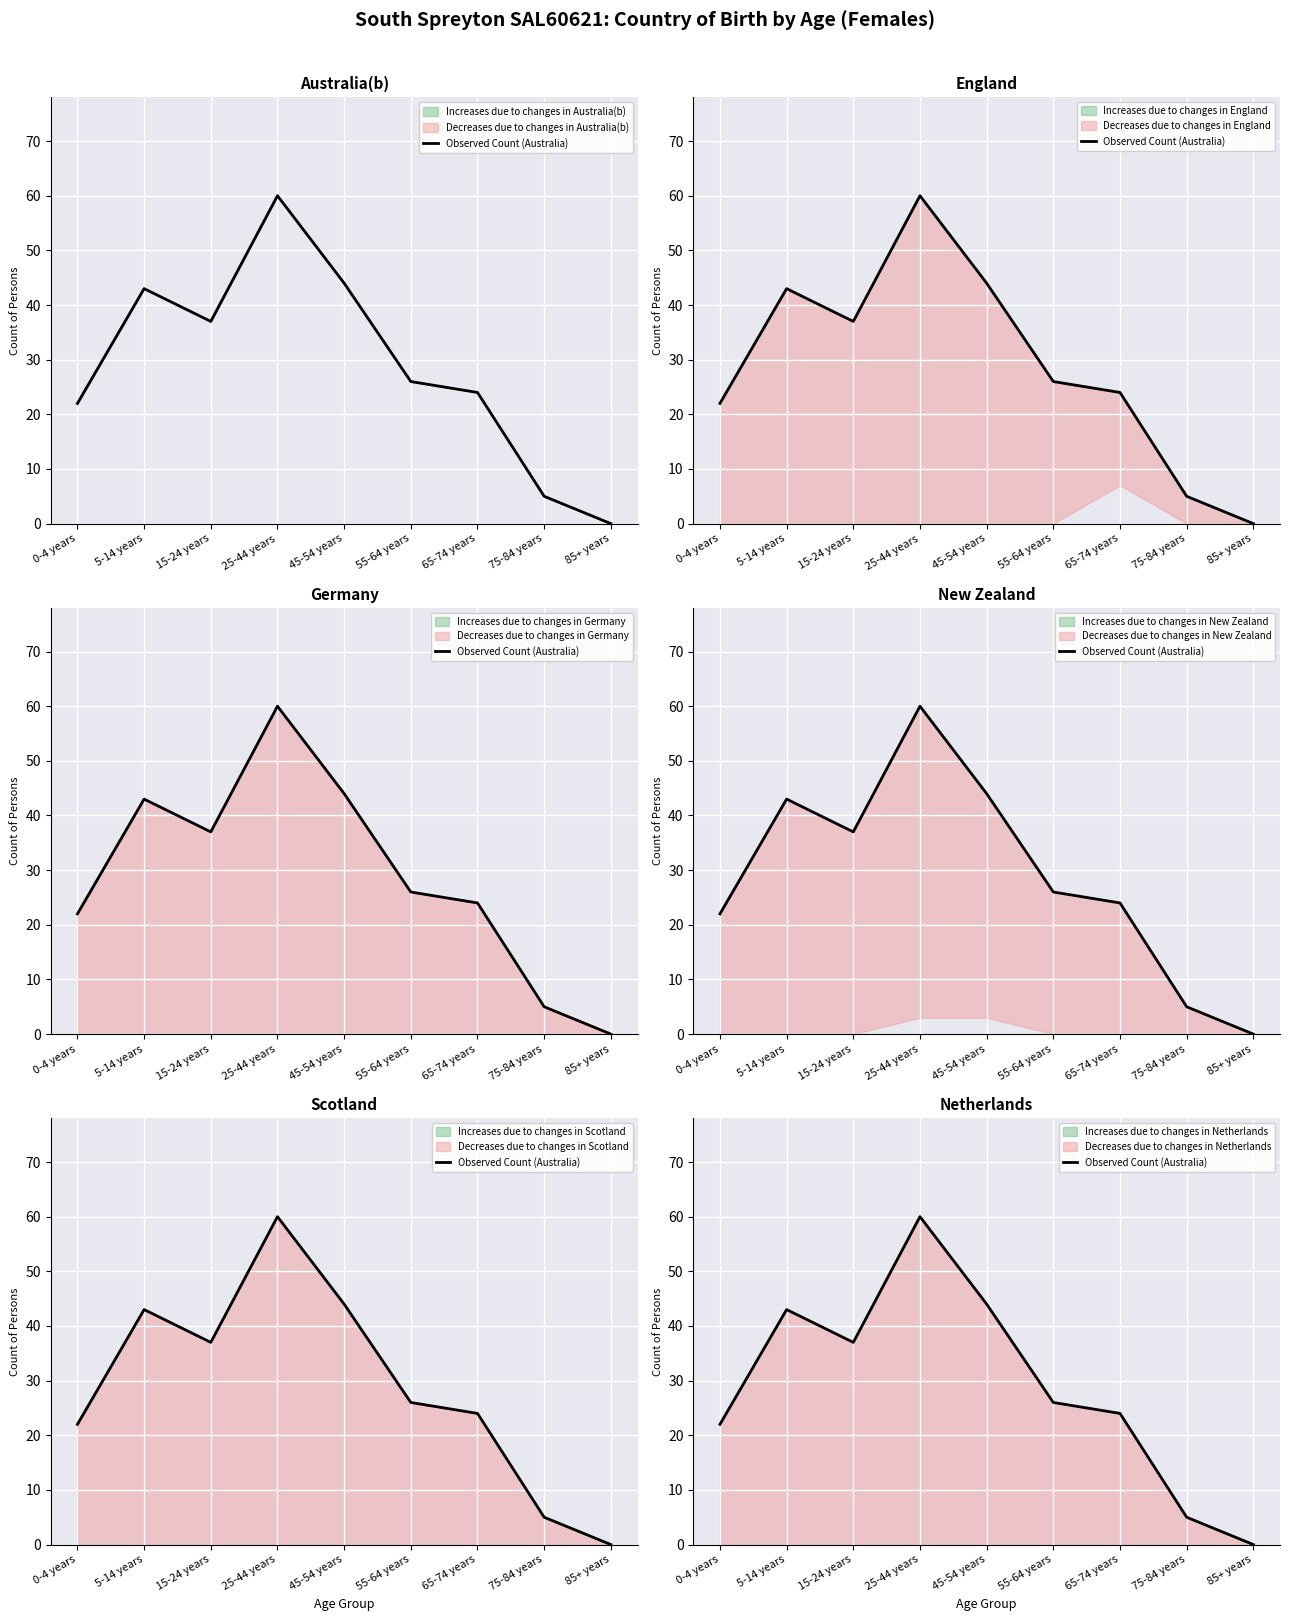

The value at 0-4 years is 22. True or false?

True